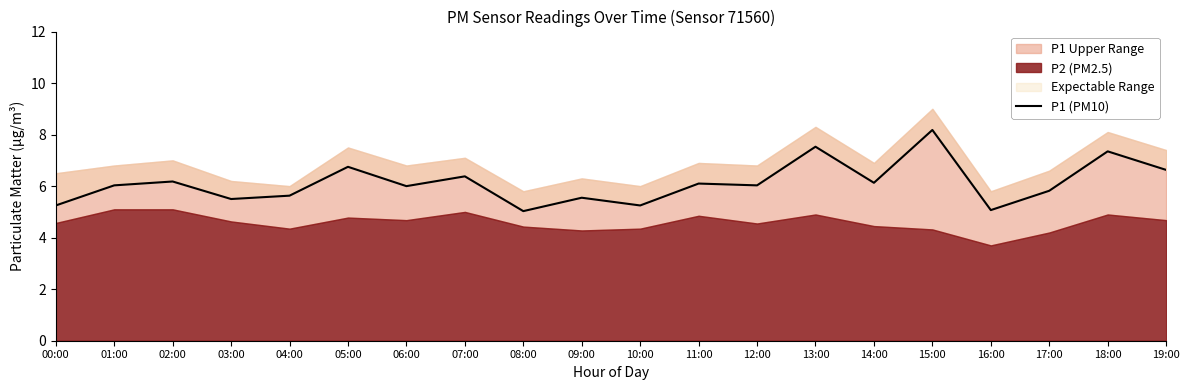

The chart shows a value of 1.9 at 06:00. True or false?

False